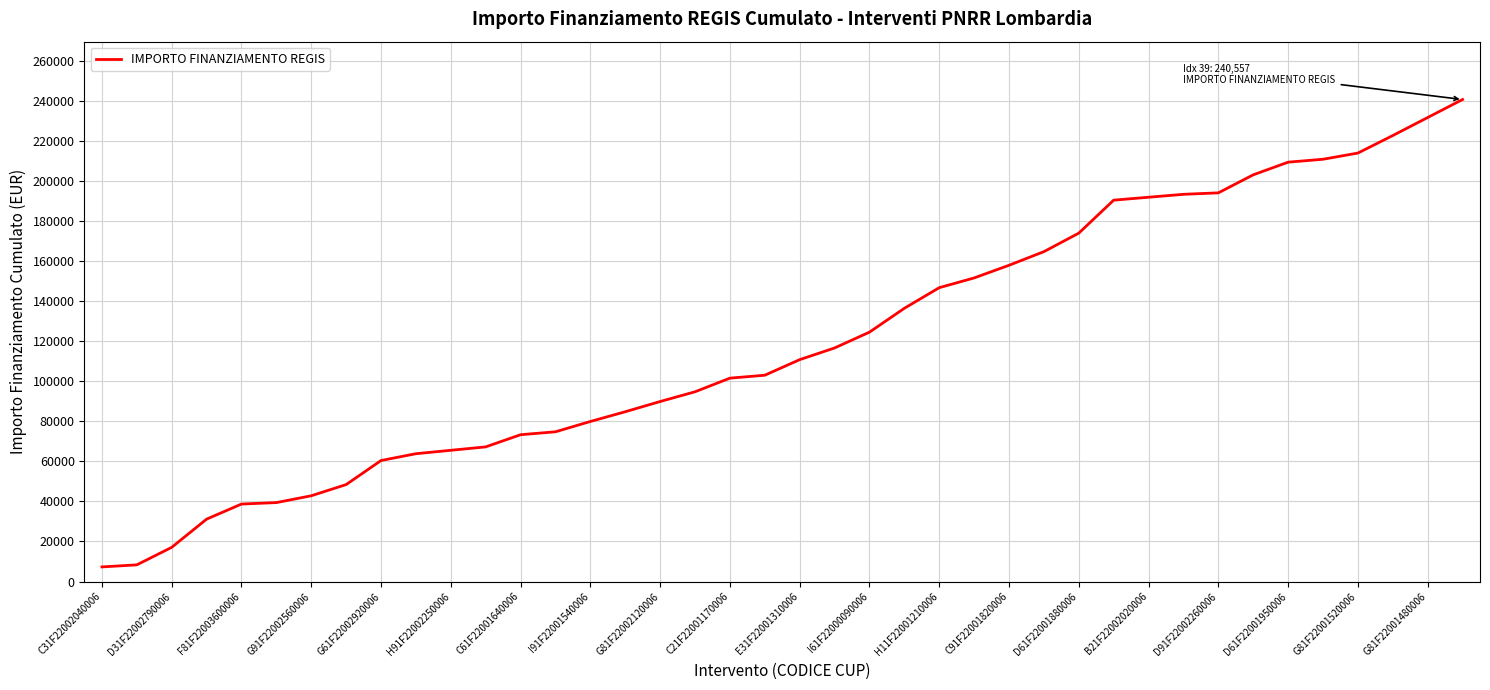

What is the difference between the maximum and minimum values?

233267